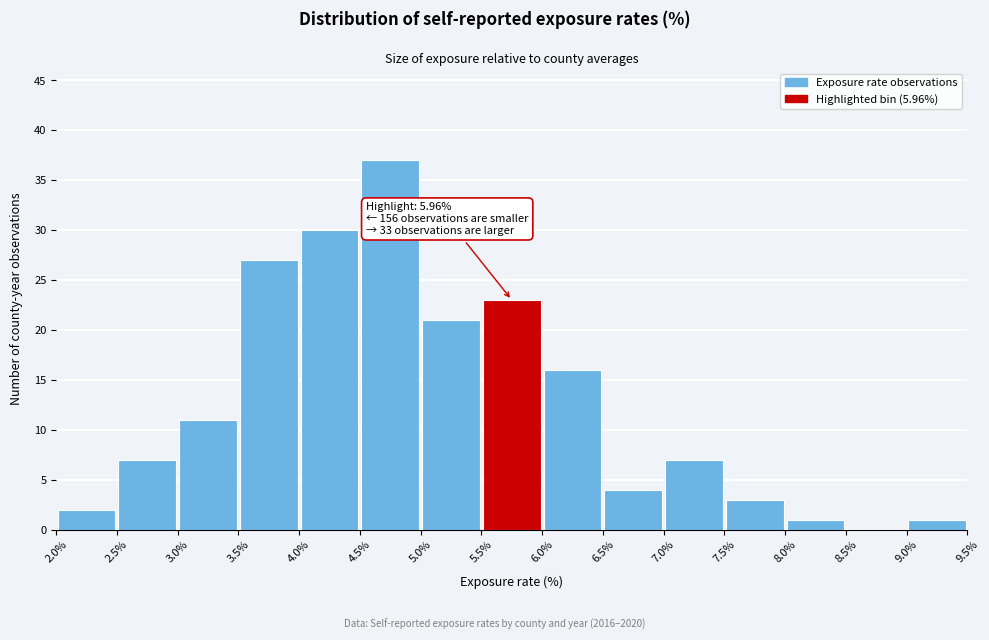

Over which range of the x-axis is the bar tallest?

4.5% to 5.0%